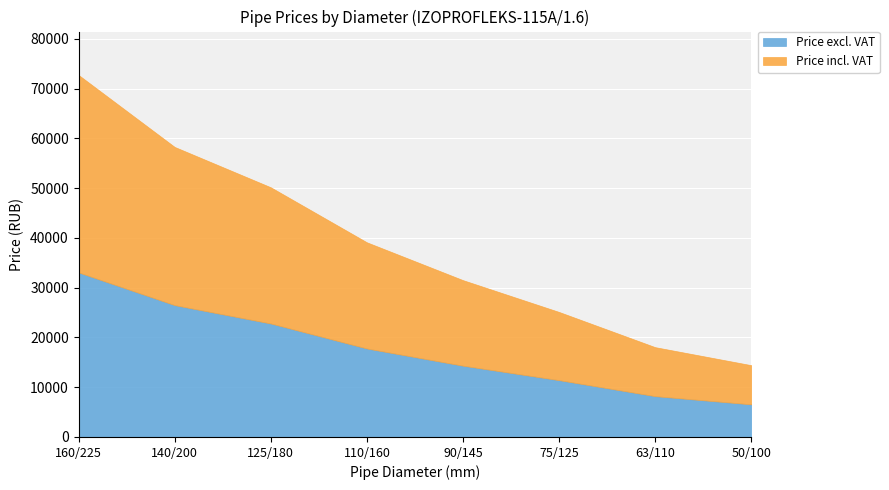

What is the difference between the maximum and minimum values in the Price incl. VAT series?

31817.9